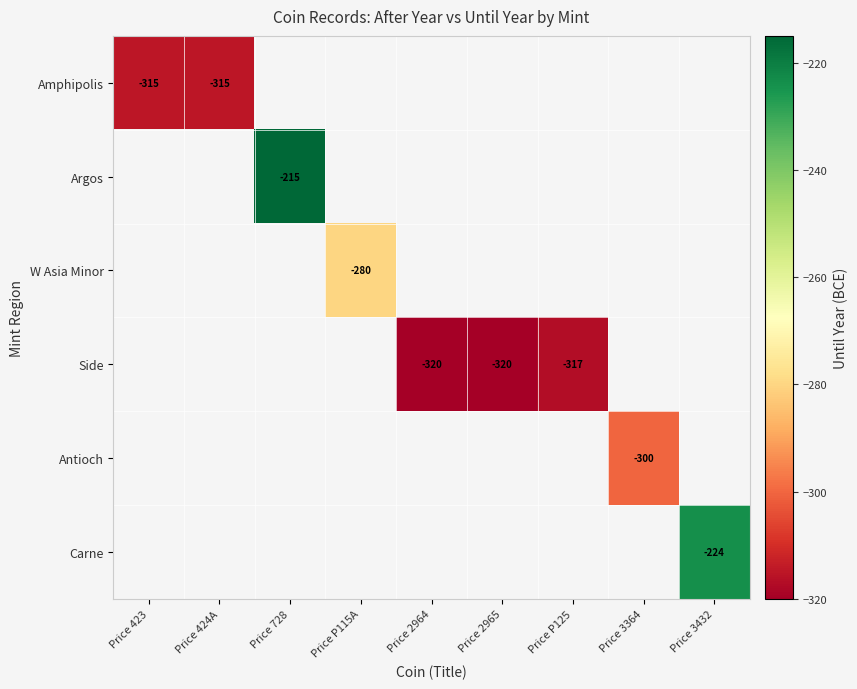

What is the highest value of the Amphipolis series?

-315.0